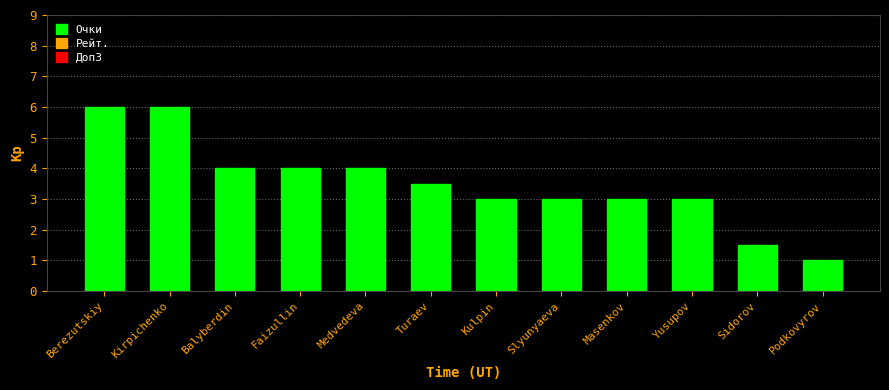

What is the label of the 3rd bar from the right?

Yusupov